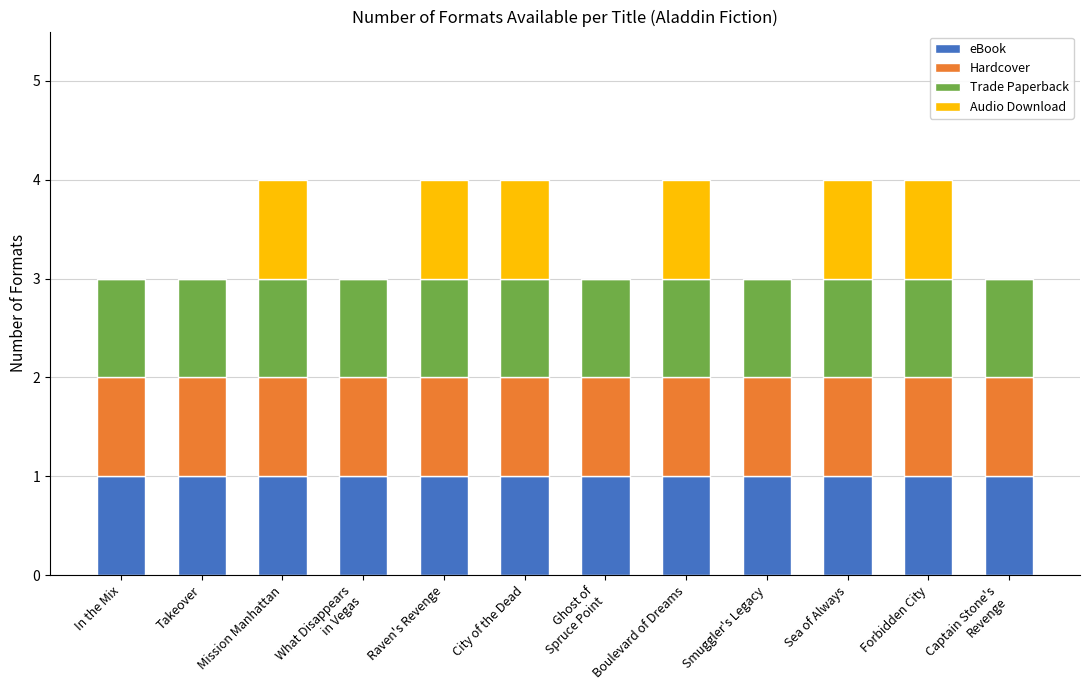

What is the total value across all series at Forbidden City?

4